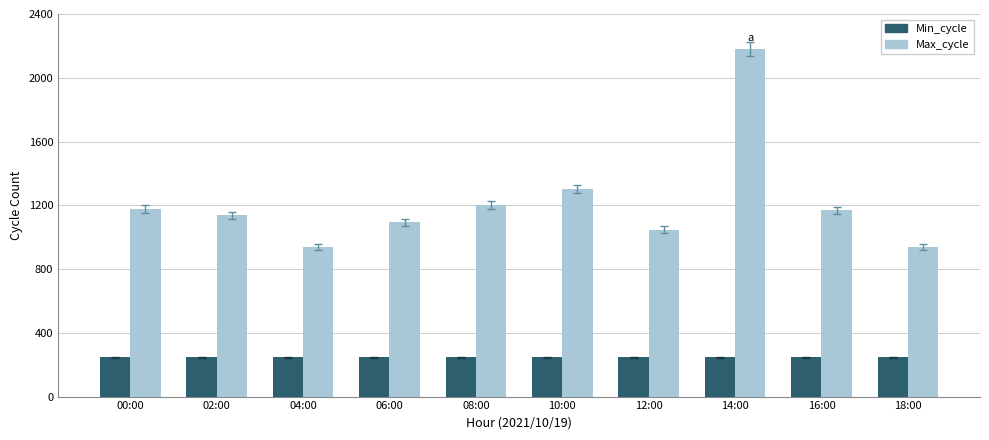

Which series has the largest total across all categories?

Max_cycle